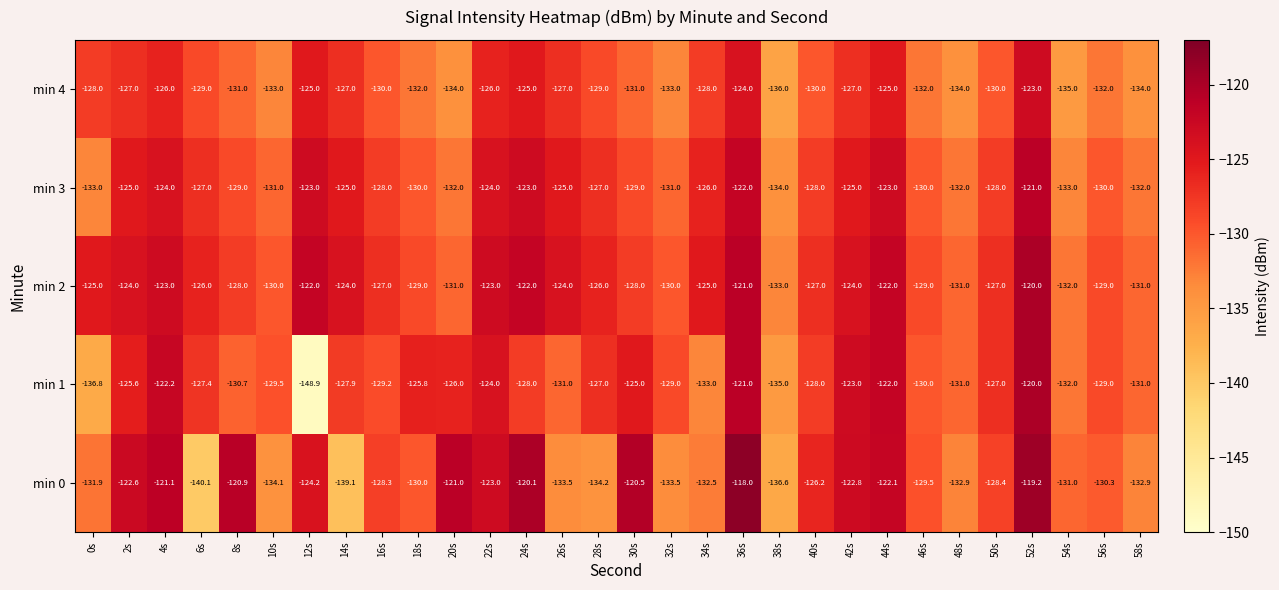

How many categories are shown in the chart?

30